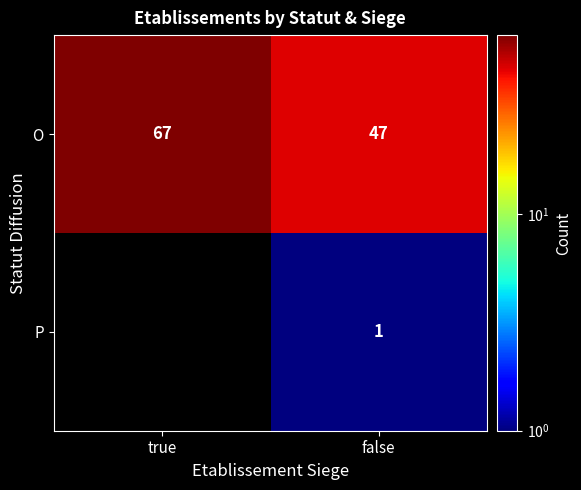

How many O values are between 47 and 67?

2